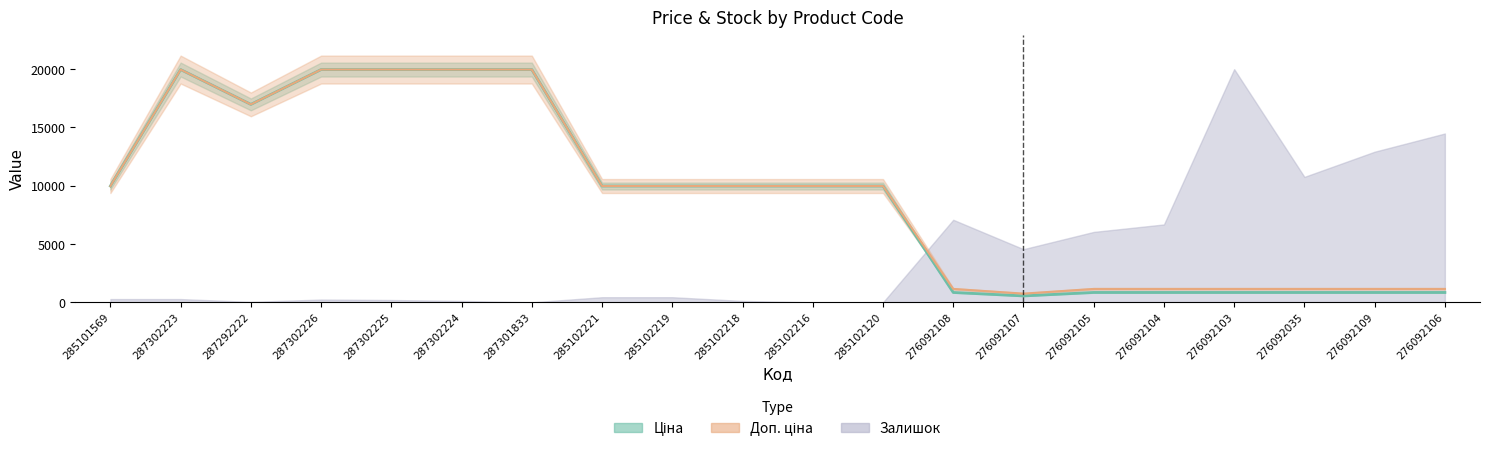

What is the total value across all series at 287302226?

40168.3